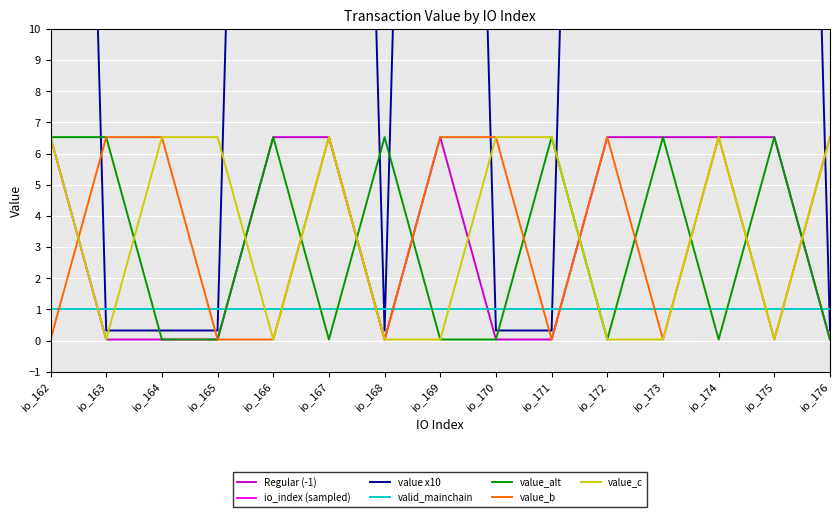

Is the value of value_b at io_171 greater than the value of value_c at io_173?

No